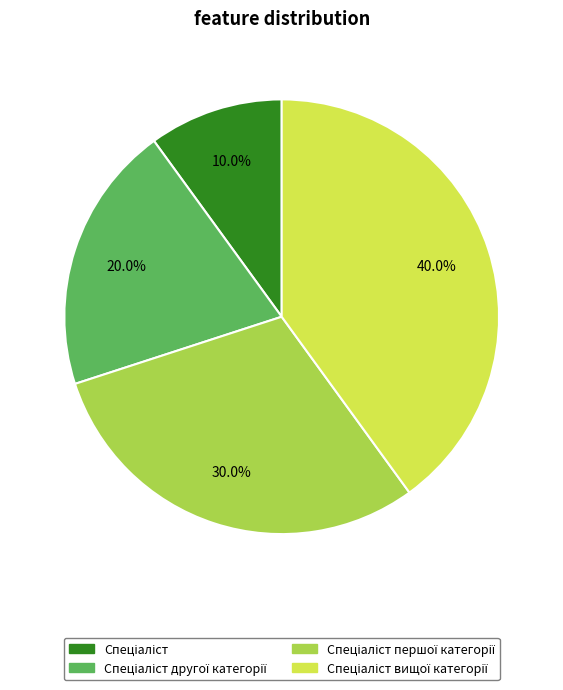

Is there any slice that represents more than half of the pie?

No